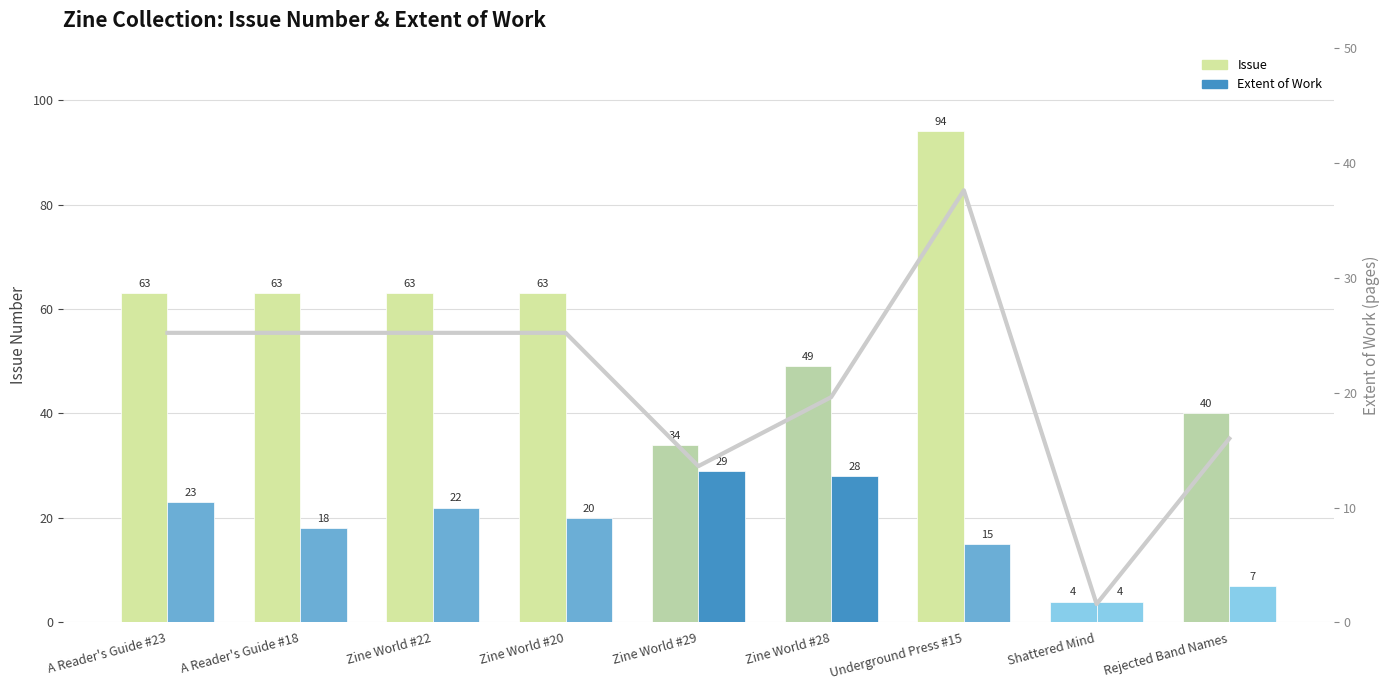

Which category has the highest value across all series?

Underground Press #15